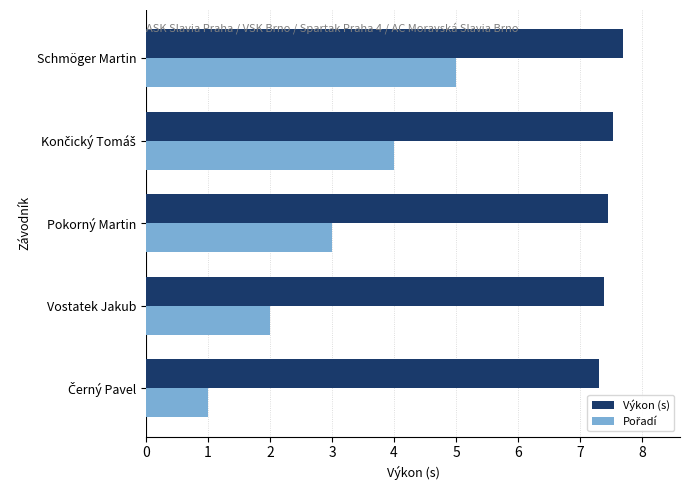

The Výkon (s) series shows 7.4 at Vostatek Jakub. True or false?

True